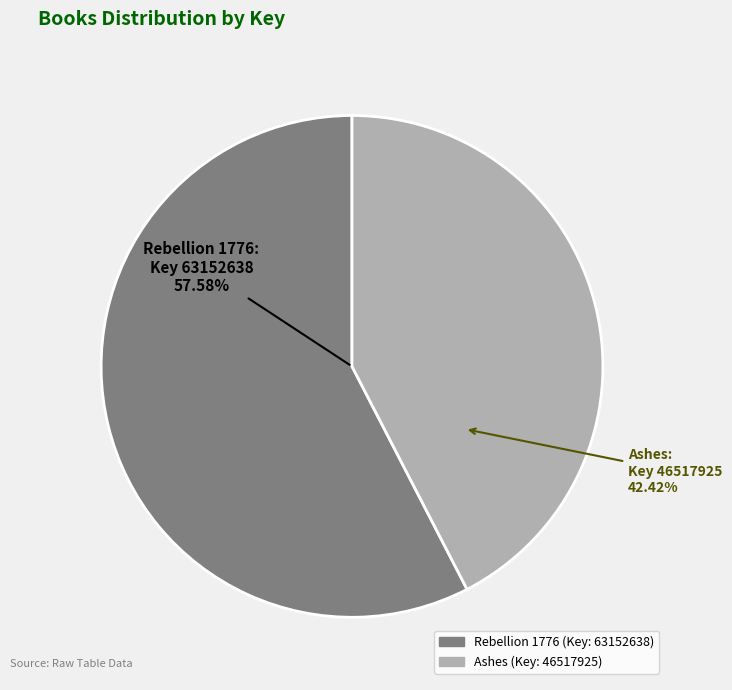

Is it true that 9781416961475 / 9781416961468 / 9781442445086 (Ashes) is 42% of the pie?

True